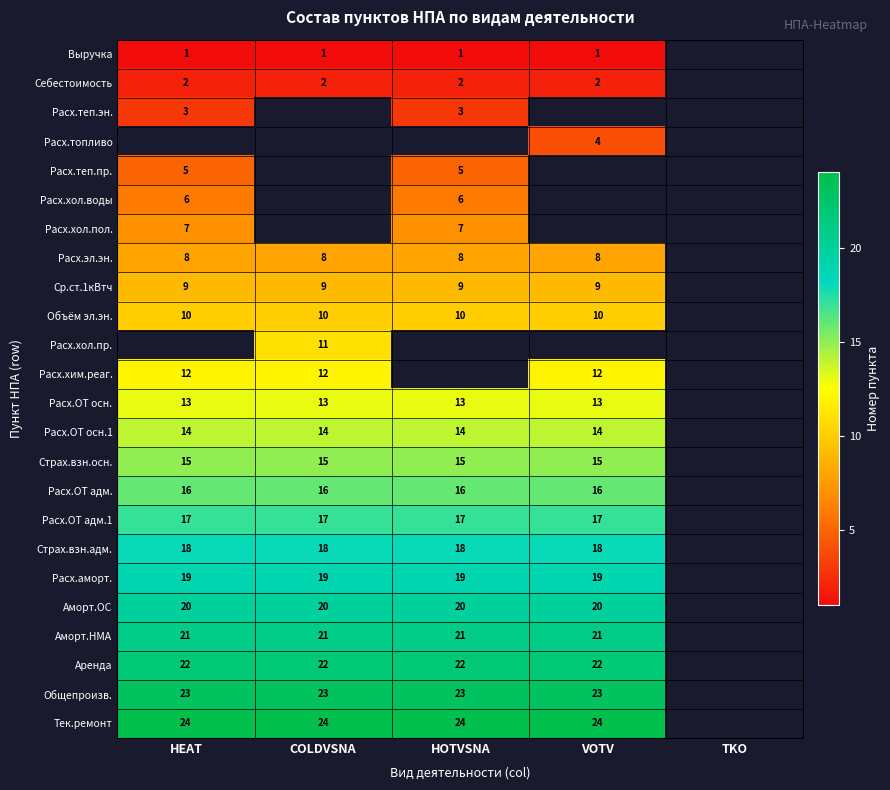

Is the value of Расх.аморт. at COLDVSNA greater than the value of Ср.ст.1кВтч at HEAT?

Yes